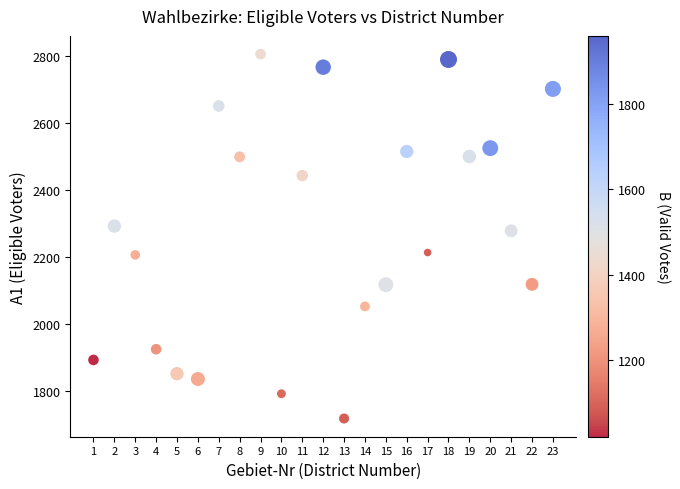

What Y value in the scatter plot is closest to 2262?

2279